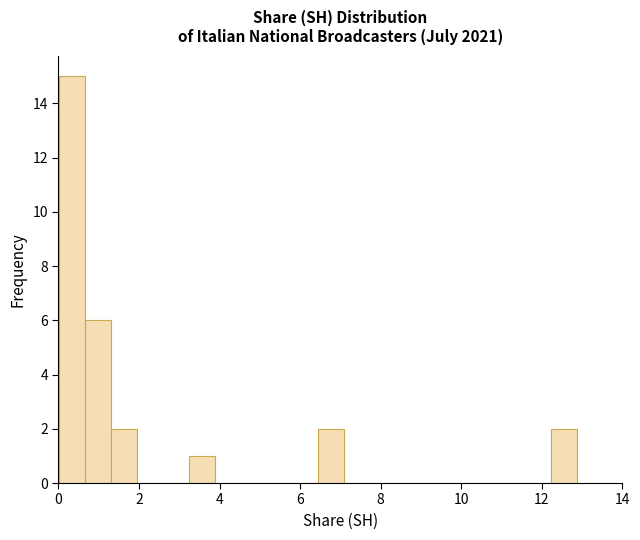

Read against the x-axis, roughly where is the centre of the tallest bar?

0.4